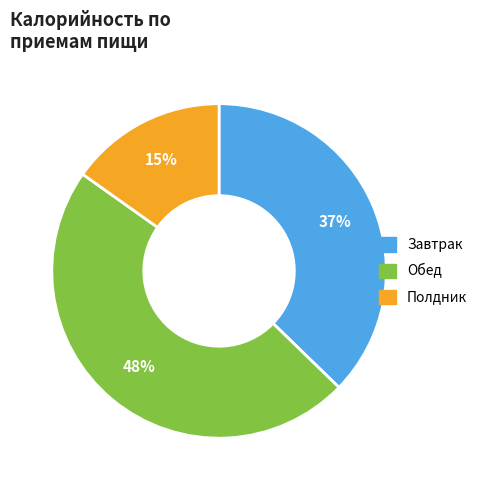

Count the number of slices in the pie.

3